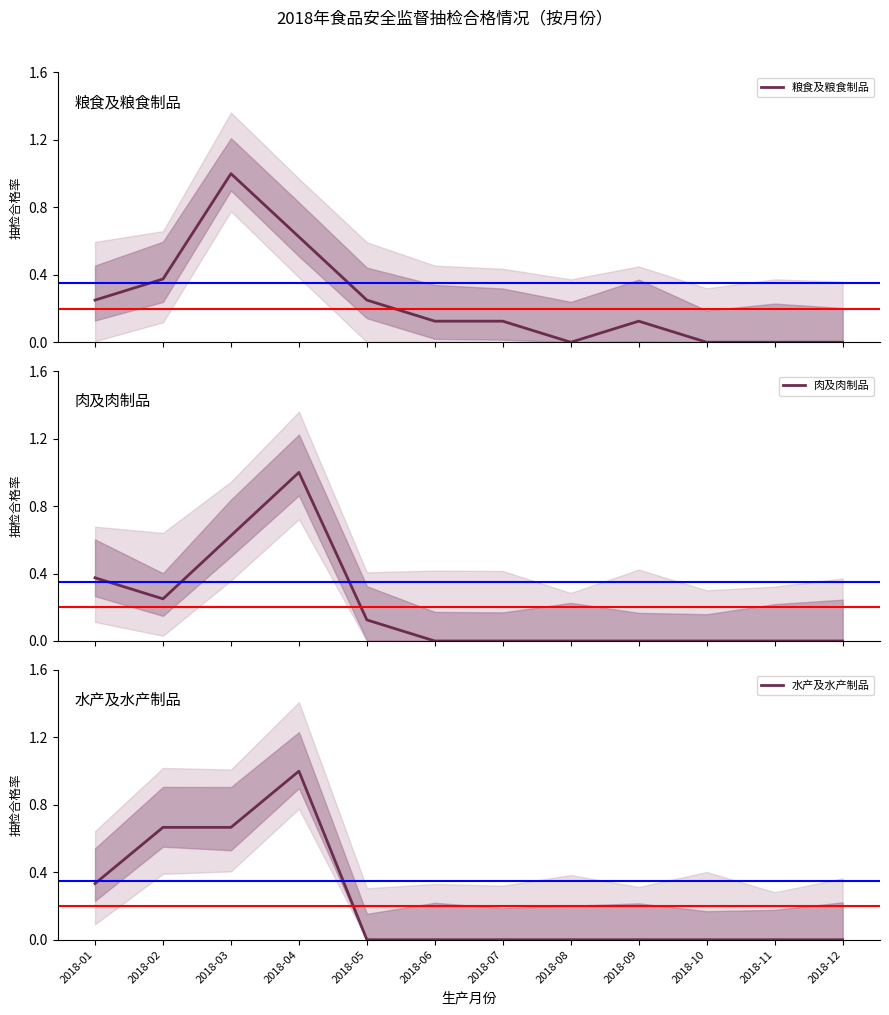

Between 2018-08 and 2018-10, which series saw the biggest shift?

粮食及粮食制品